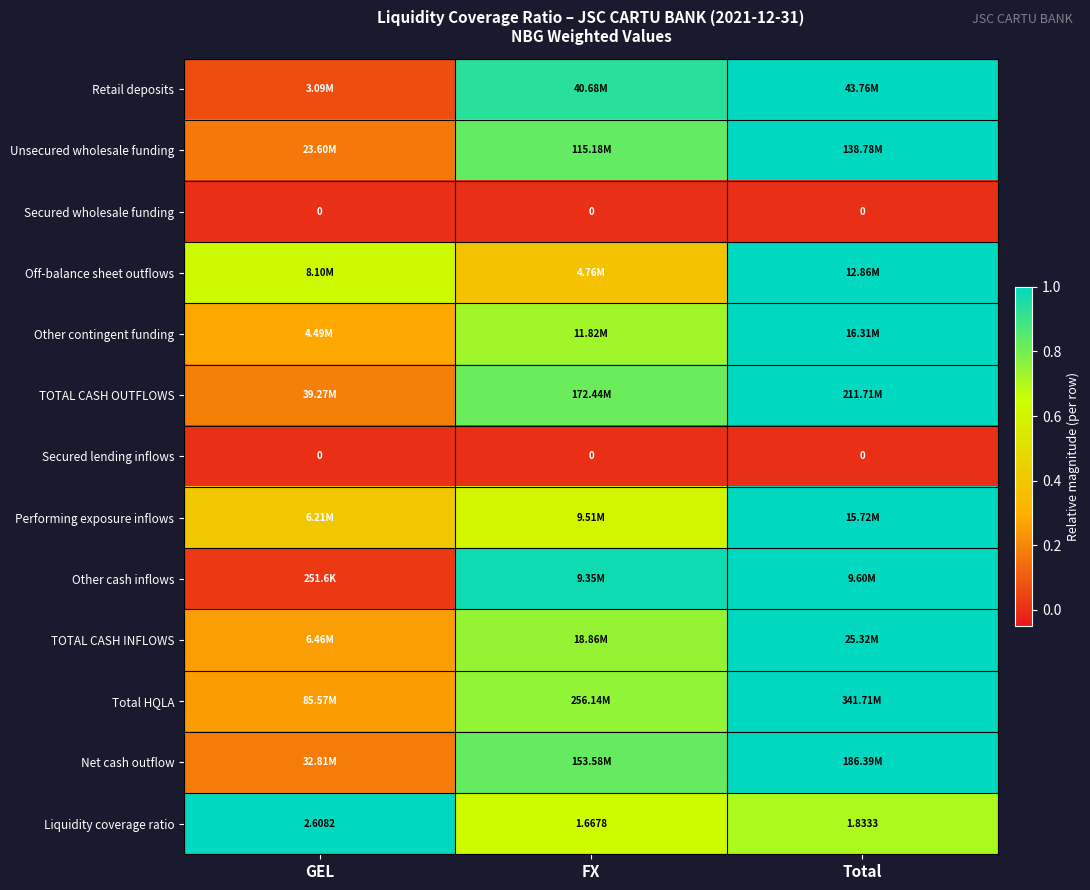

Rank the categories by Liquidity coverage ratio value from lowest to highest.

FX, Total, GEL